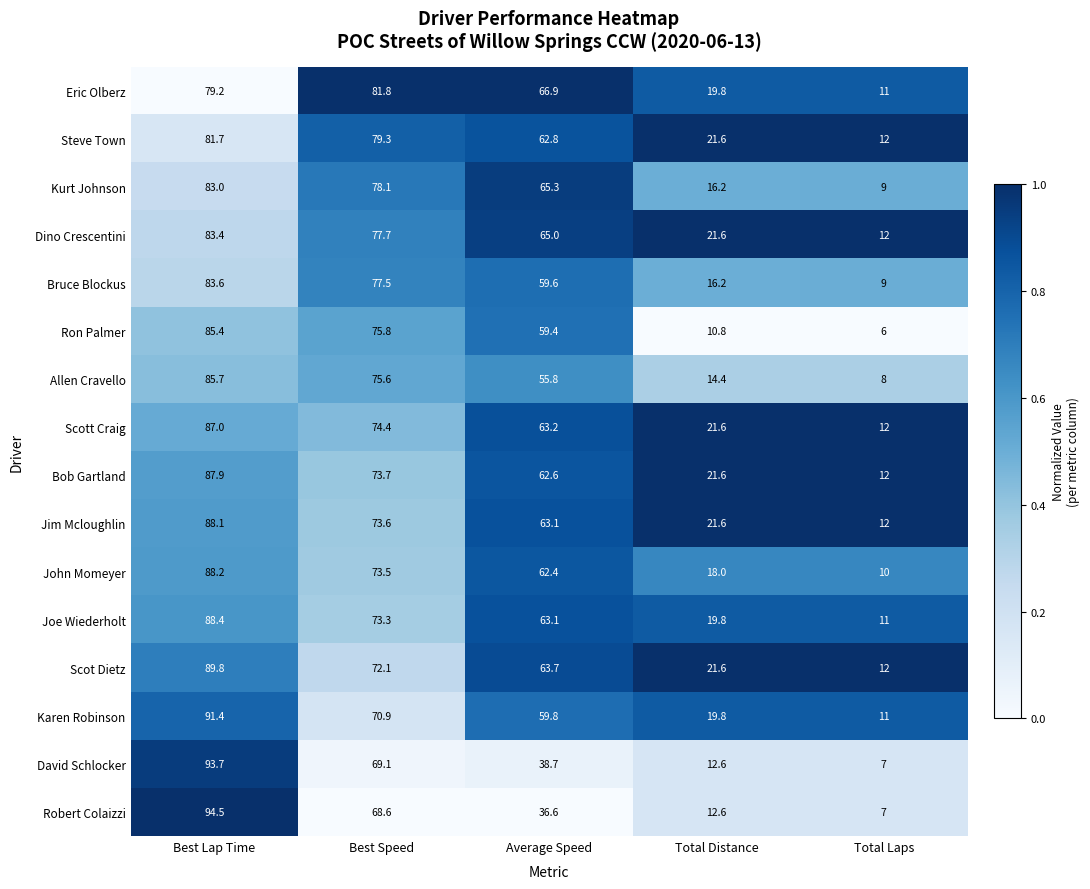

What is the greatest value displayed?

94.5